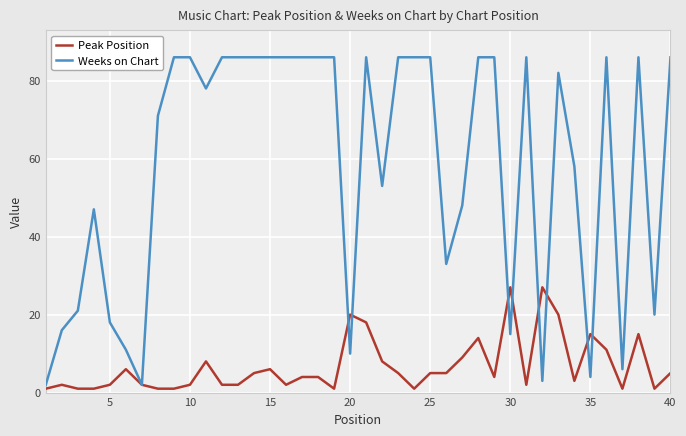

Reading right to left, what are all the values shown in this chart?

Peak Position: 5	1	15	1	11	15	3	20	27	2	27	4	14	9	5	5	1	5	8	18	20	1	4	4	2	6	5	2	2	8	2	1	1	2	6	2	1	1	2	1
Weeks on Chart: 86	20	86	6	86	4	58	82	3	86	15	86	86	48	33	86	86	86	53	86	10	86	86	86	86	86	86	86	86	78	86	86	71	2	11	18	47	21	16	2